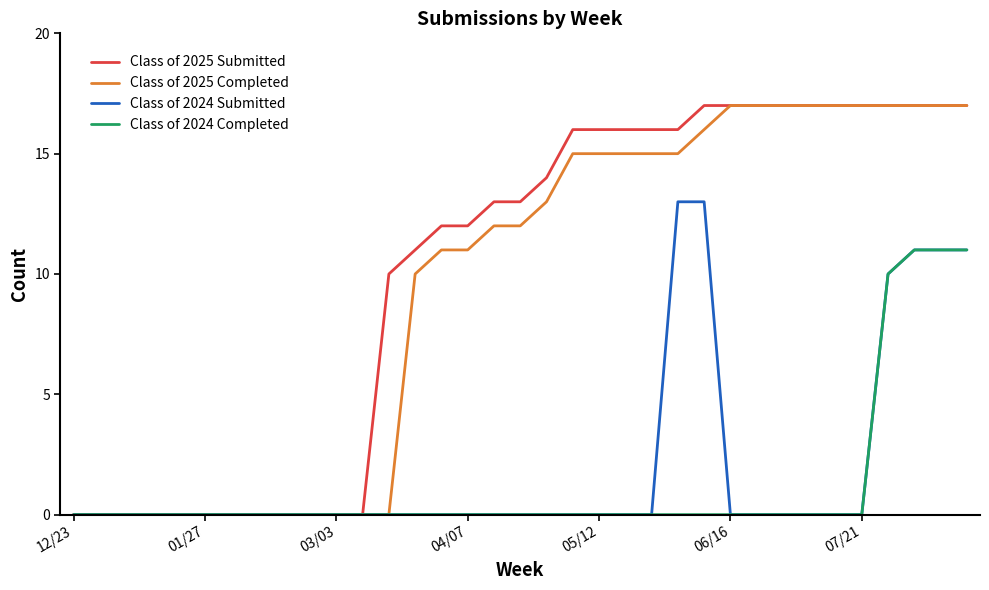

How many lines are shown in the chart?

4